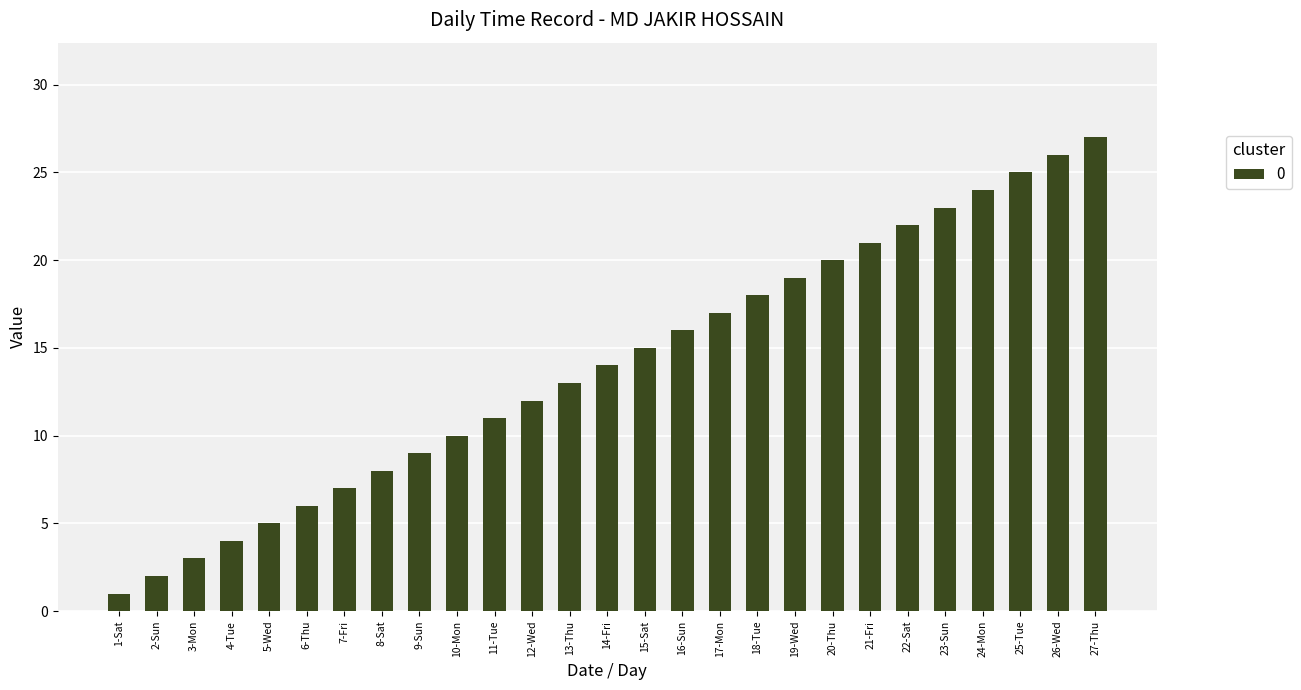

What is the value of the 6th bar from the left?

6